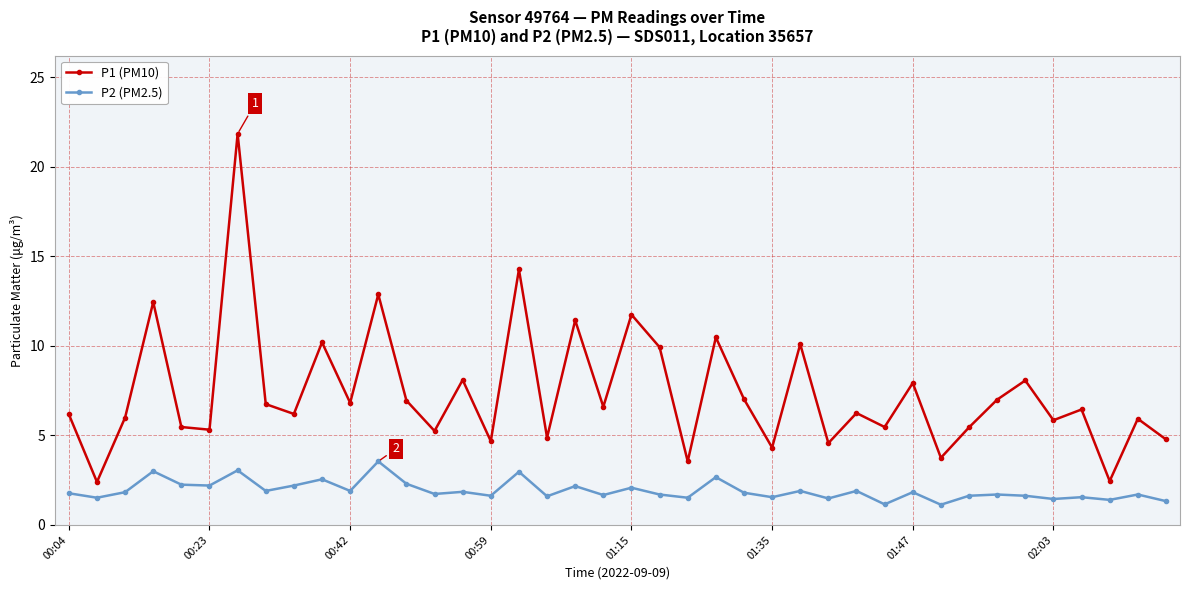

What is the sum of all P2 (PM2.5) values?

76.7